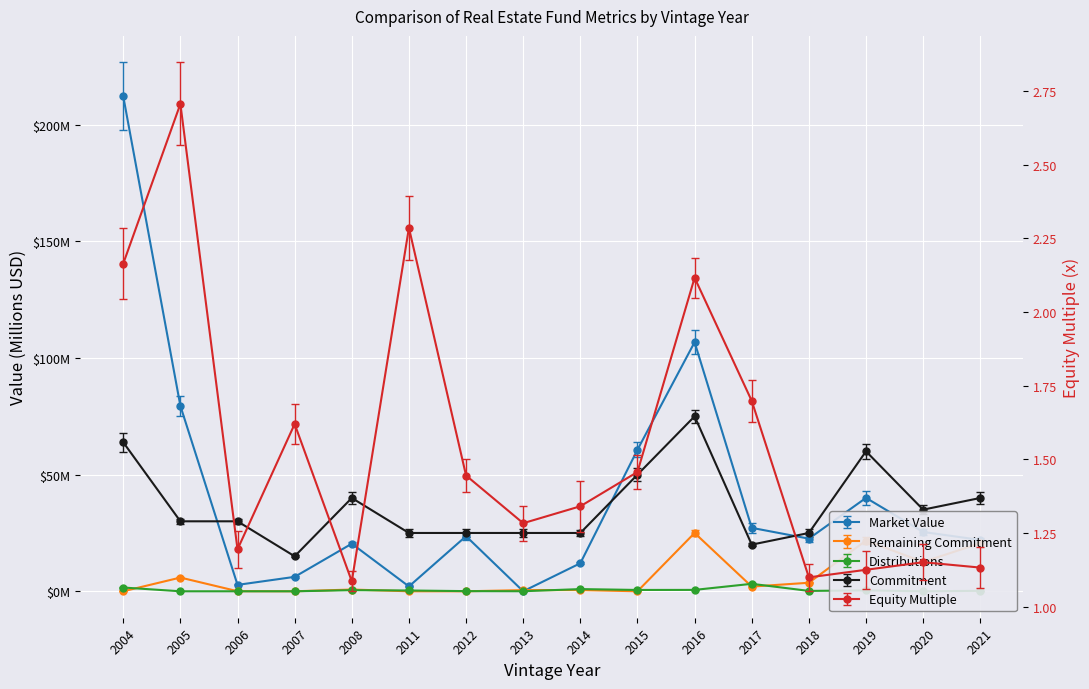

What is the spread (max minus min) of values at 2012?

25.0